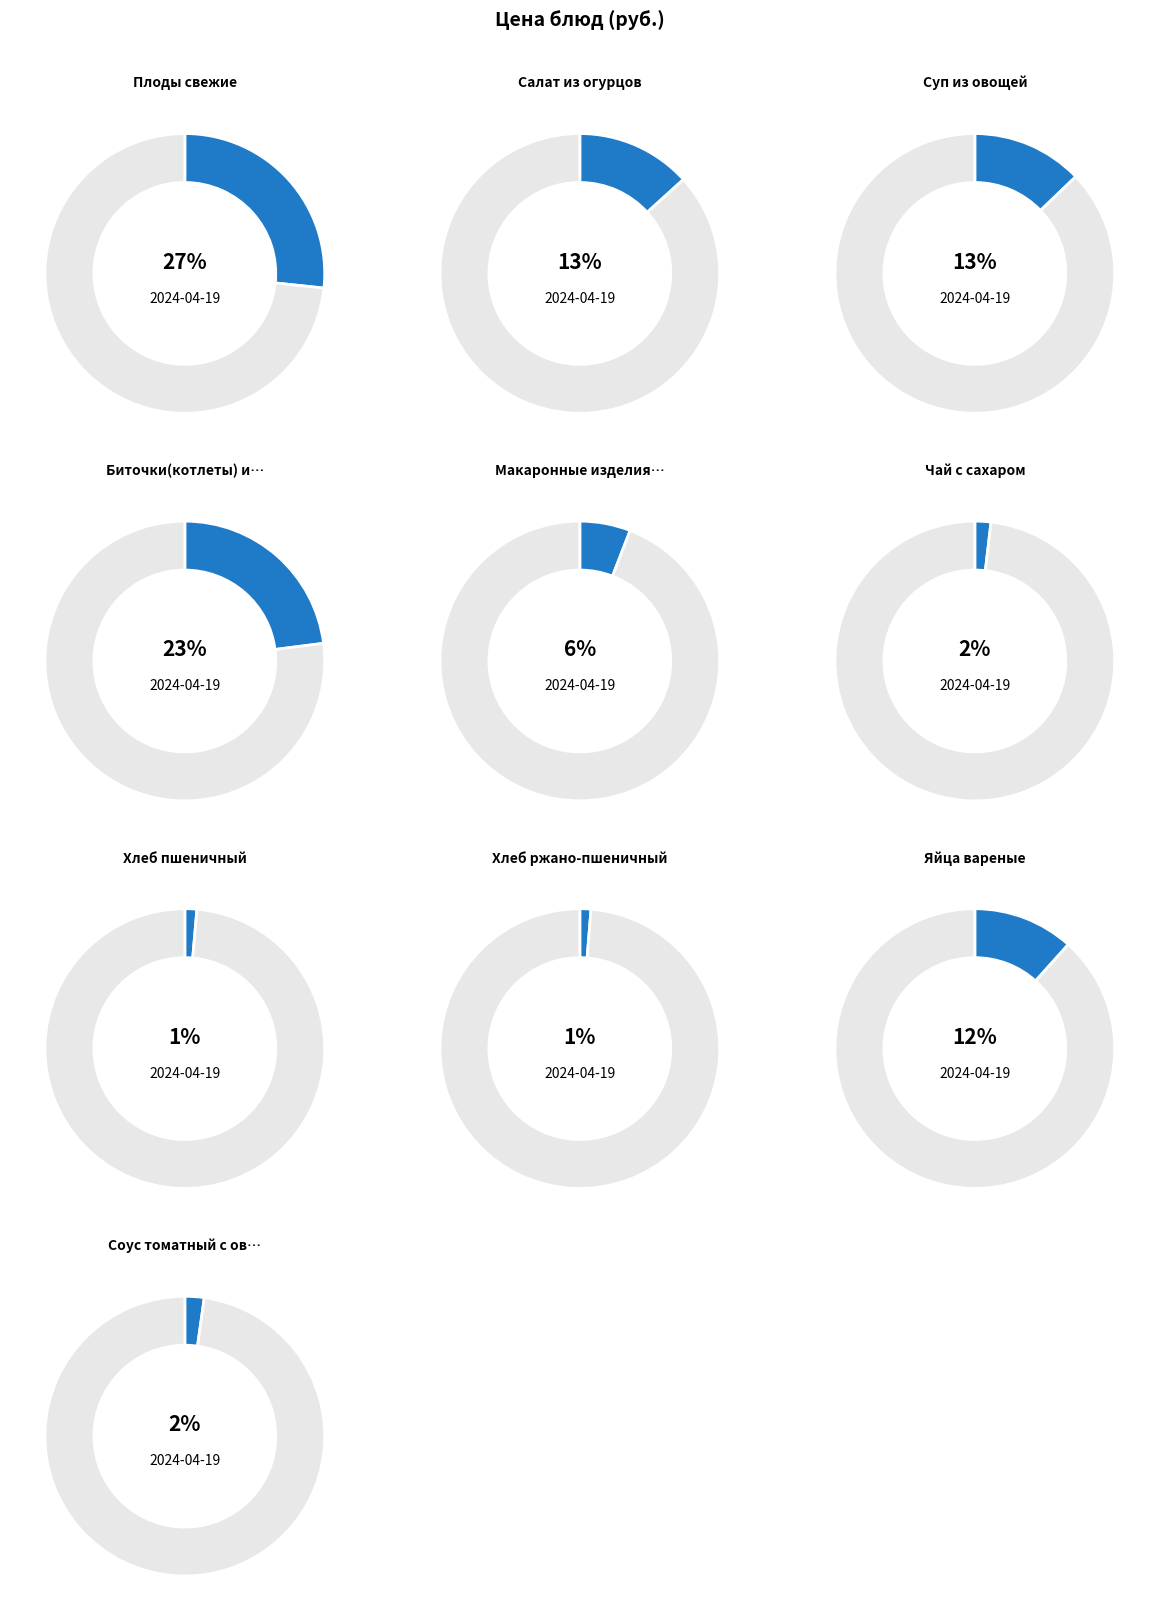

Does any single category account for the majority?

No